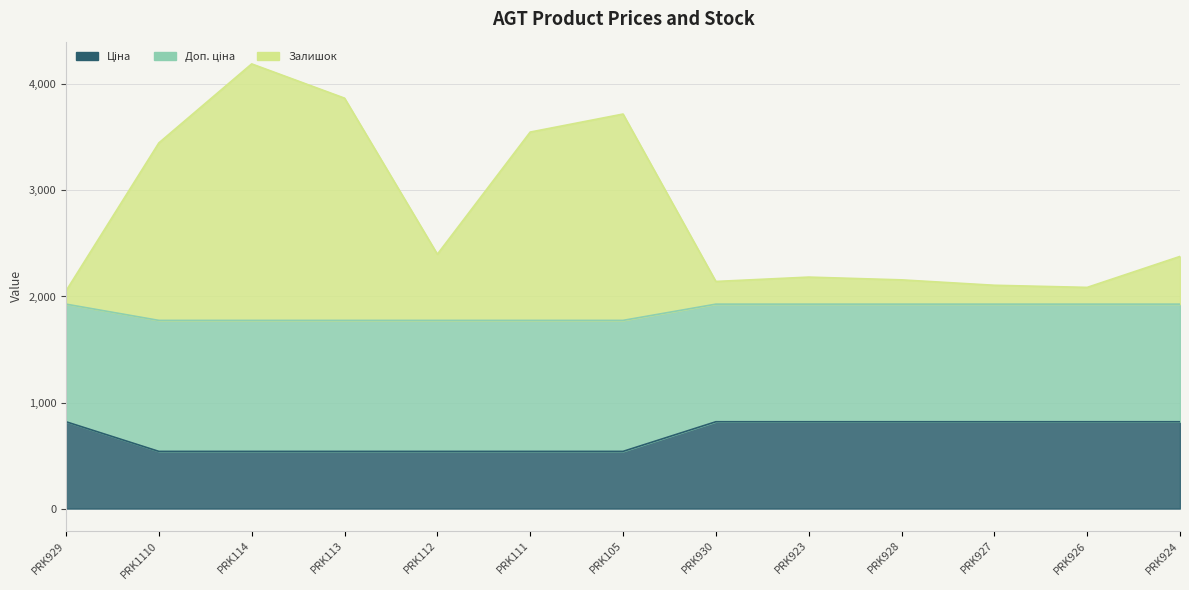

What is the difference between the maximum and minimum values in the Доп. ціна series?

153.3